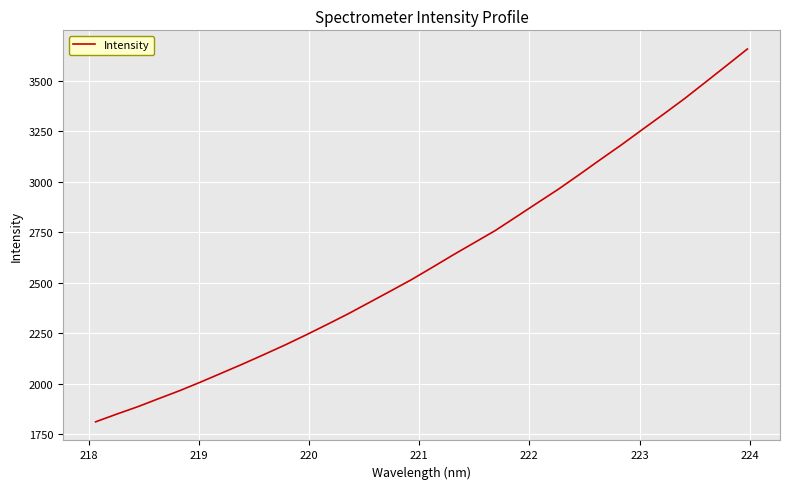

How many series are shown in this chart?

1